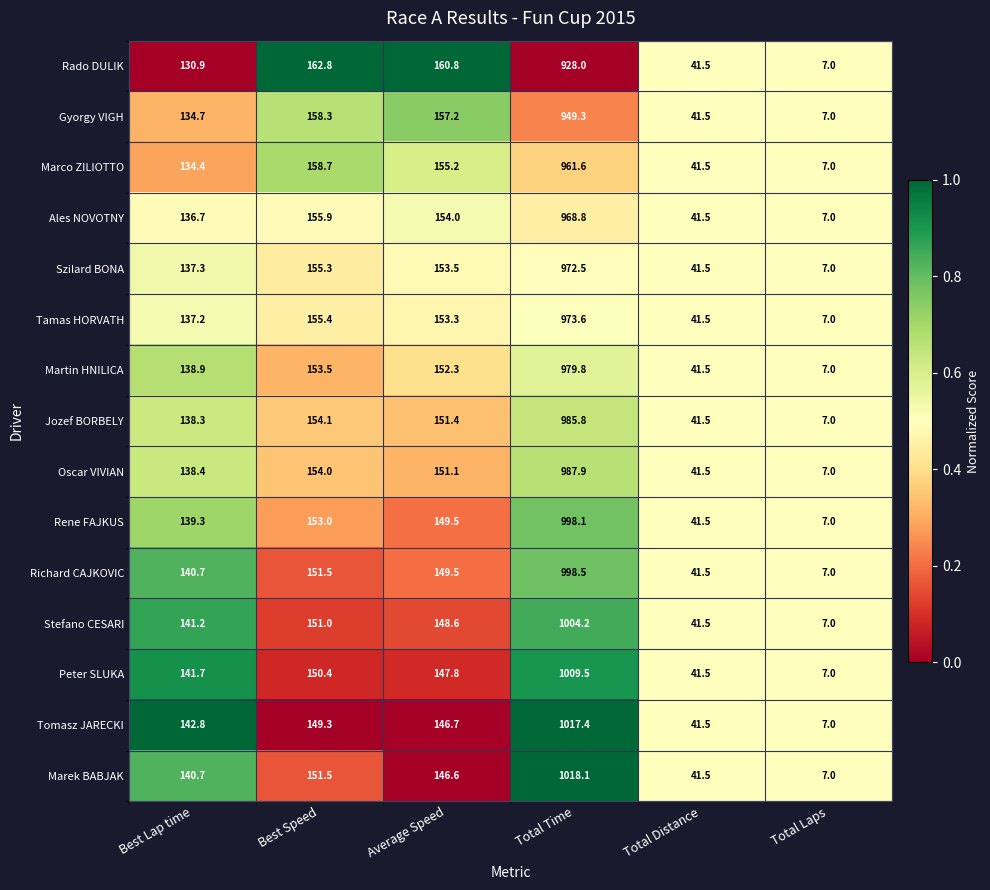

List the series in order of their peak value, highest first.

Marek BABJAK, Tomasz JARECKI, Peter SLUKA, Stefano CESARI, Richard CAJKOVIC, Rene FAJKUS, Oscar VIVIAN, Jozef BORBELY, Martin HNILICA, Tamas HORVATH, Szilard BONA, Ales NOVOTNY, Marco ZILIOTTO, Gyorgy VIGH, Rado DULIK